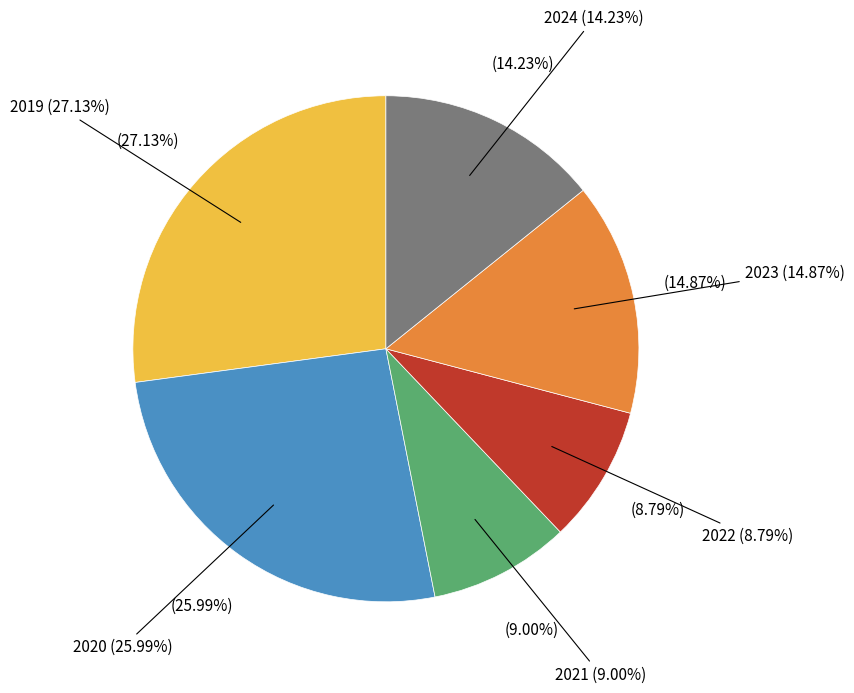

To the nearest percent, what is the difference between the 2022 and 2020 slice percentages?

17%